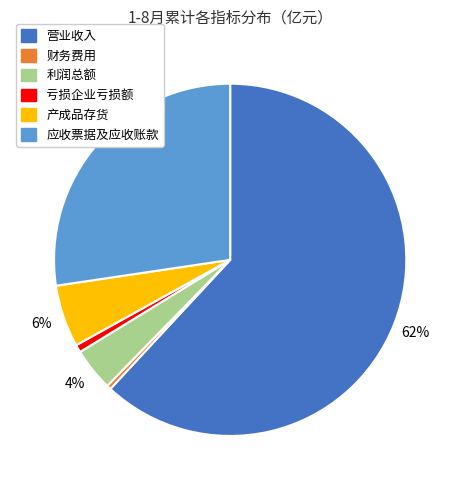

Which category has the biggest portion of the pie?

营业收入